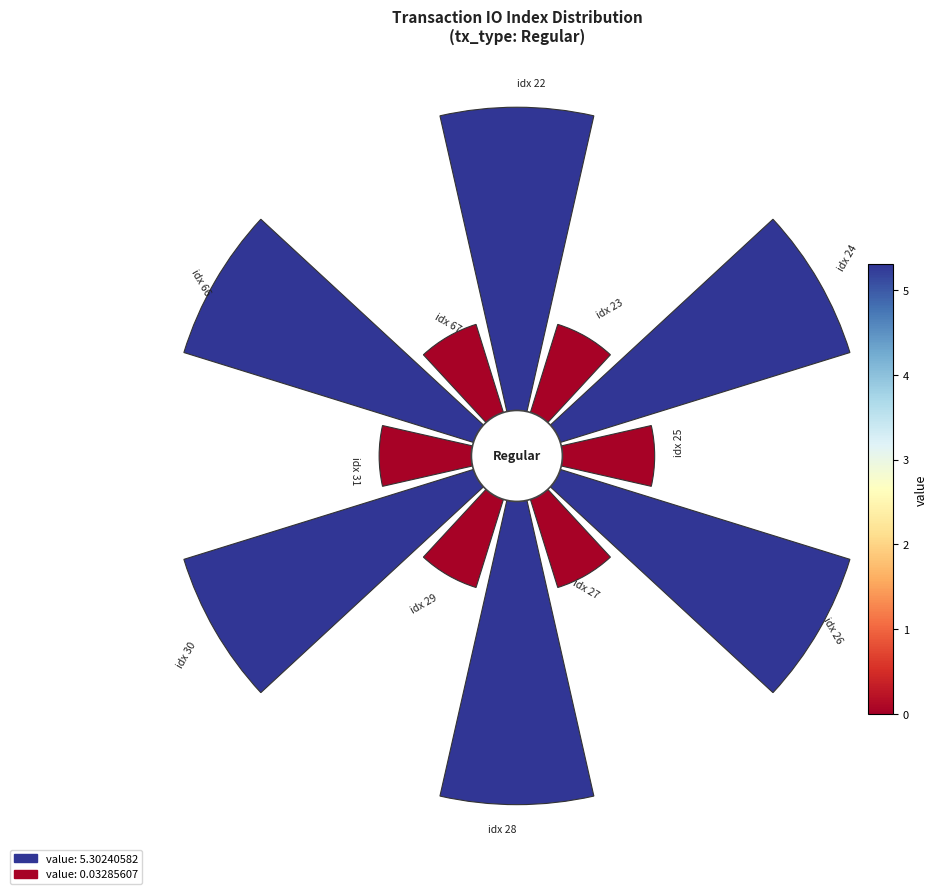

What is the largest slice in the pie chart?

io_index_22